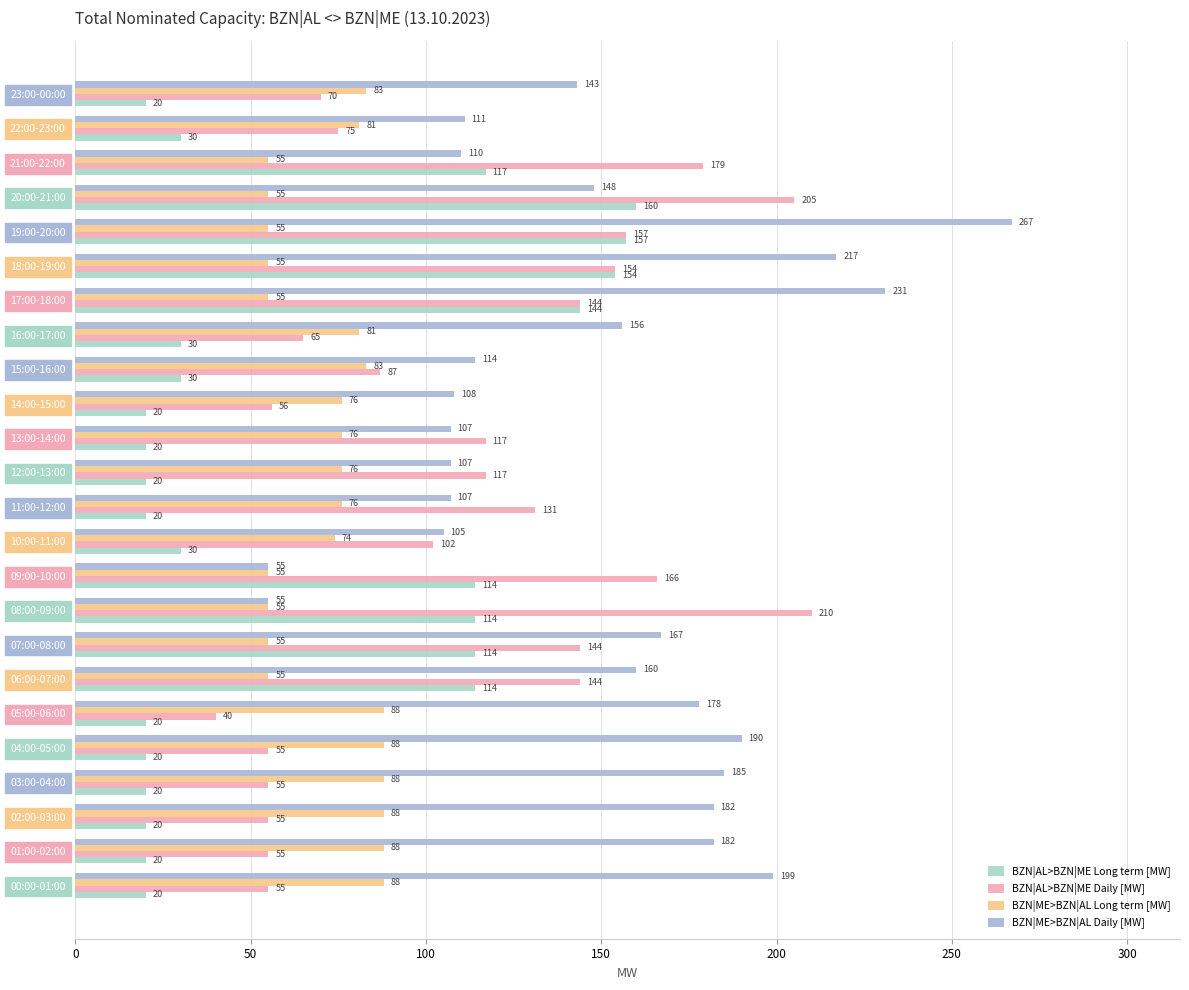

How many values in the BZN|AL>BZN|ME Daily [MW] series are below 117?

12